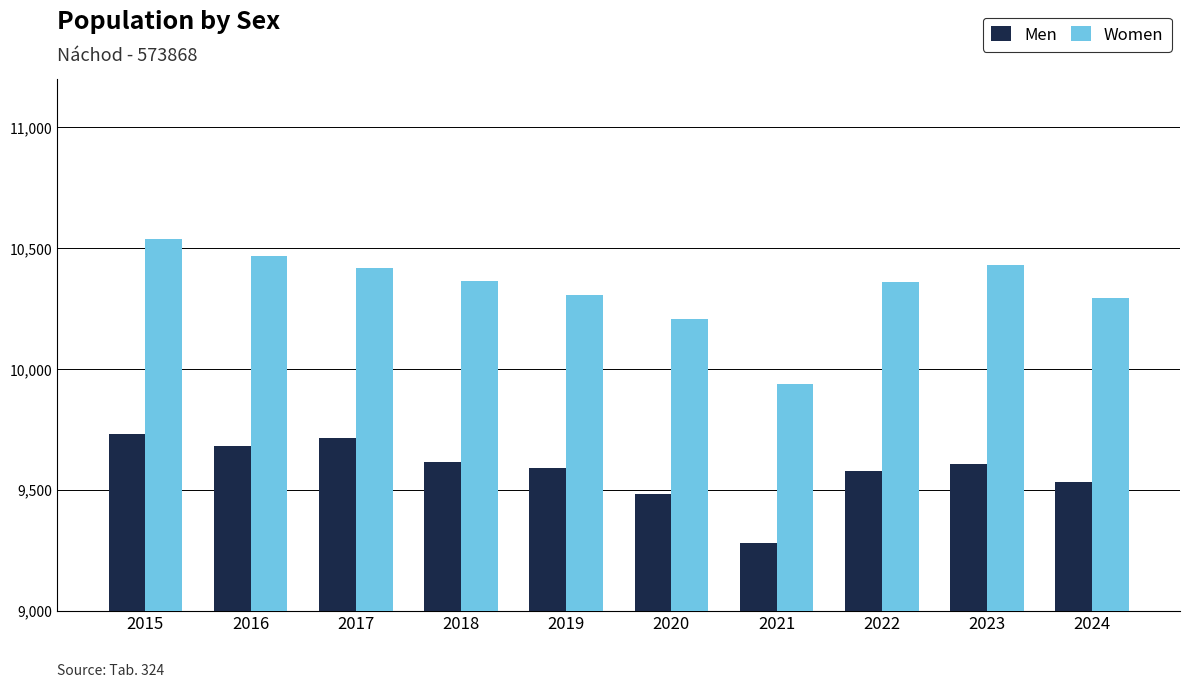

Does the chart contain stacked bars?

No